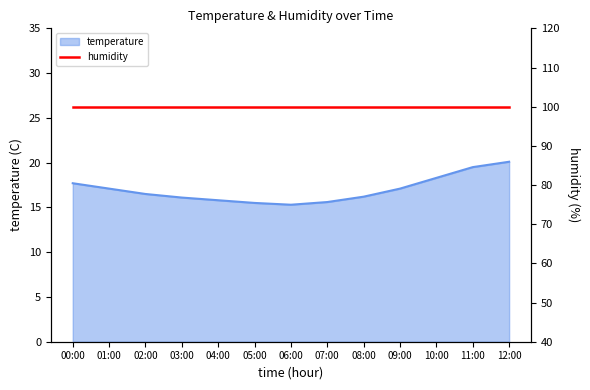

What is the change in value from 07:00 to 09:00?

+1.5